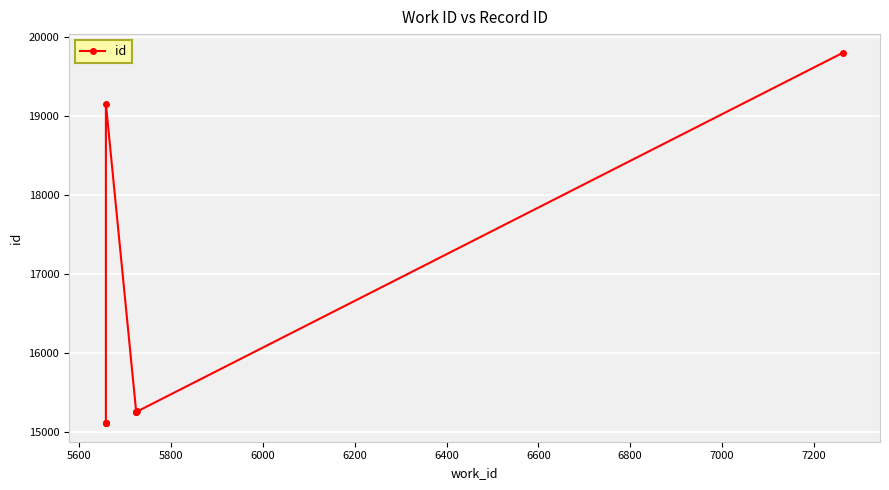

What is the difference between the maximum and minimum values?

4688